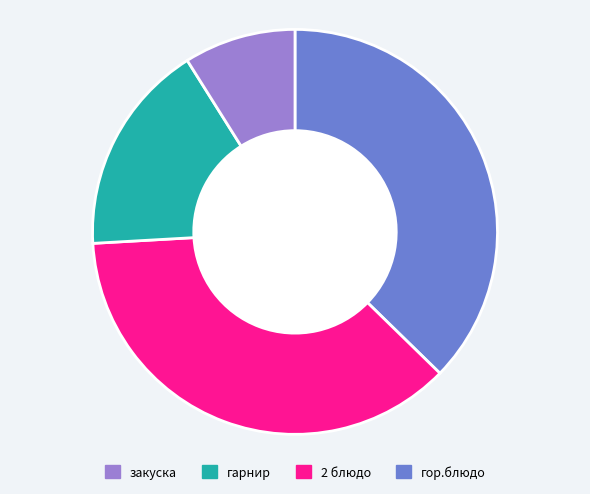

Is there any slice that represents more than half of the pie?

No